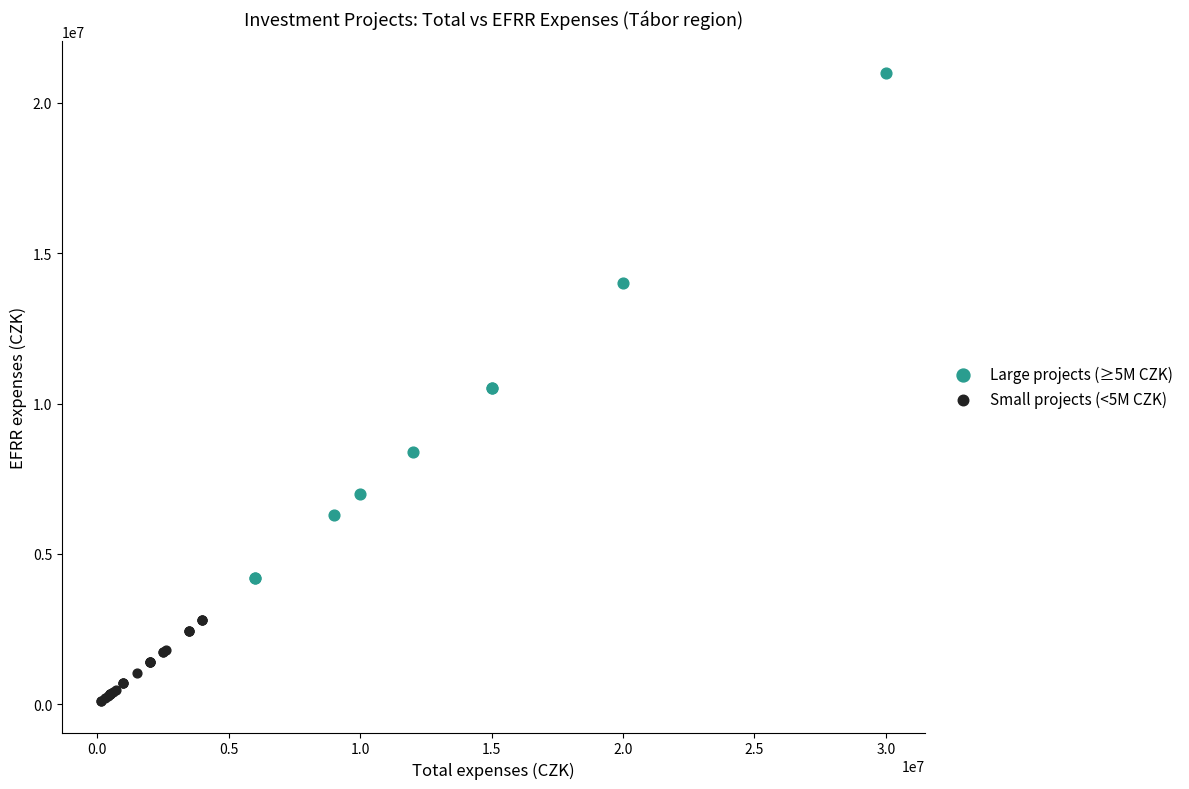

Which series contains the highest Y value?

Large projects (≥5M CZK)